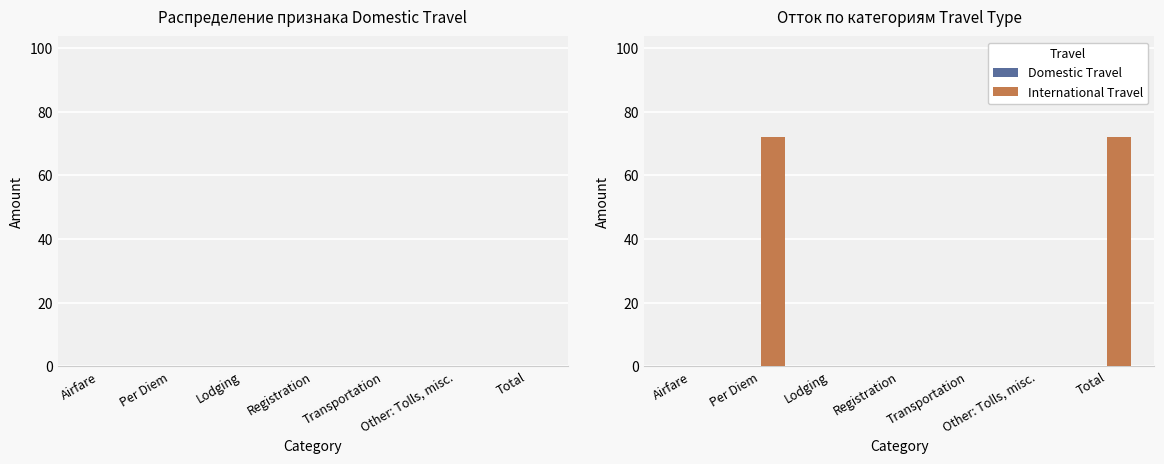

What is the greatest value displayed?

72